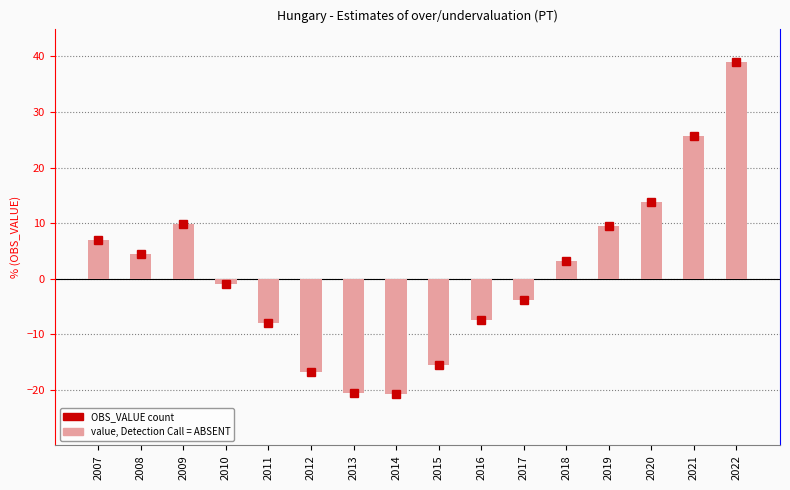

Where does the data first go above 3?

2007